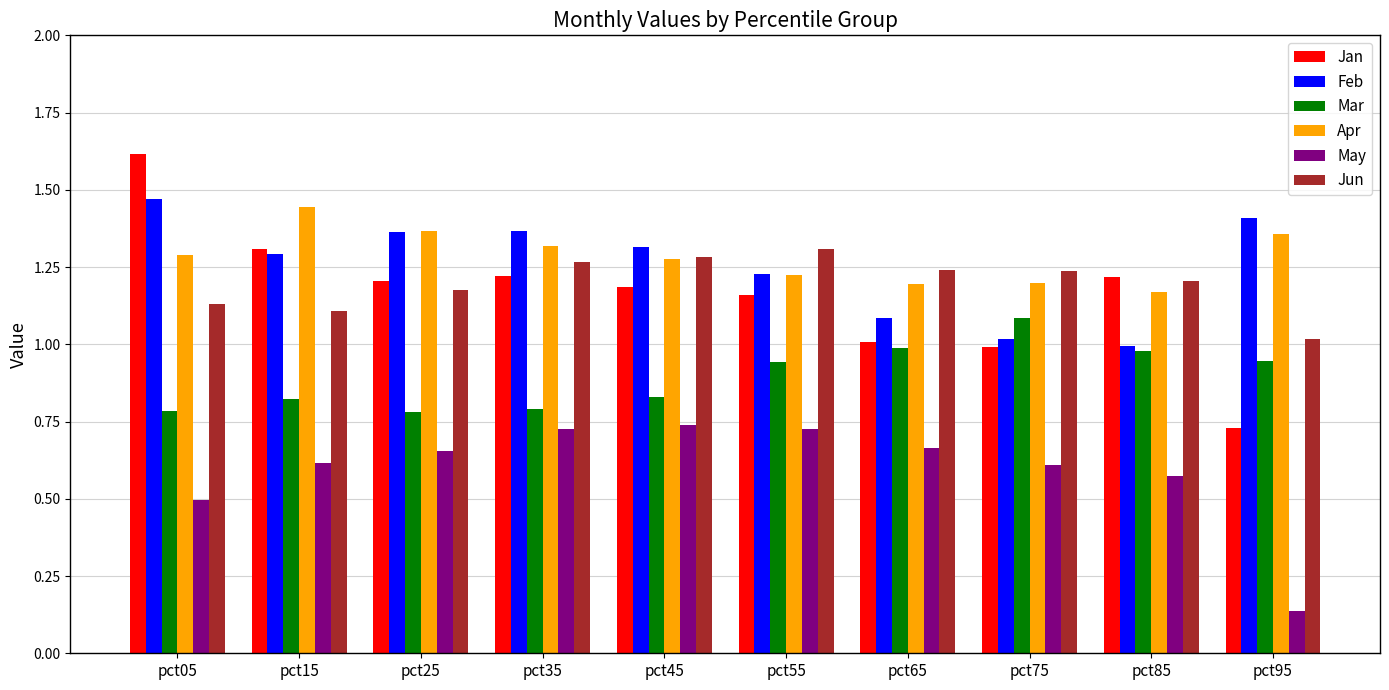

How many bars are there in total?

60